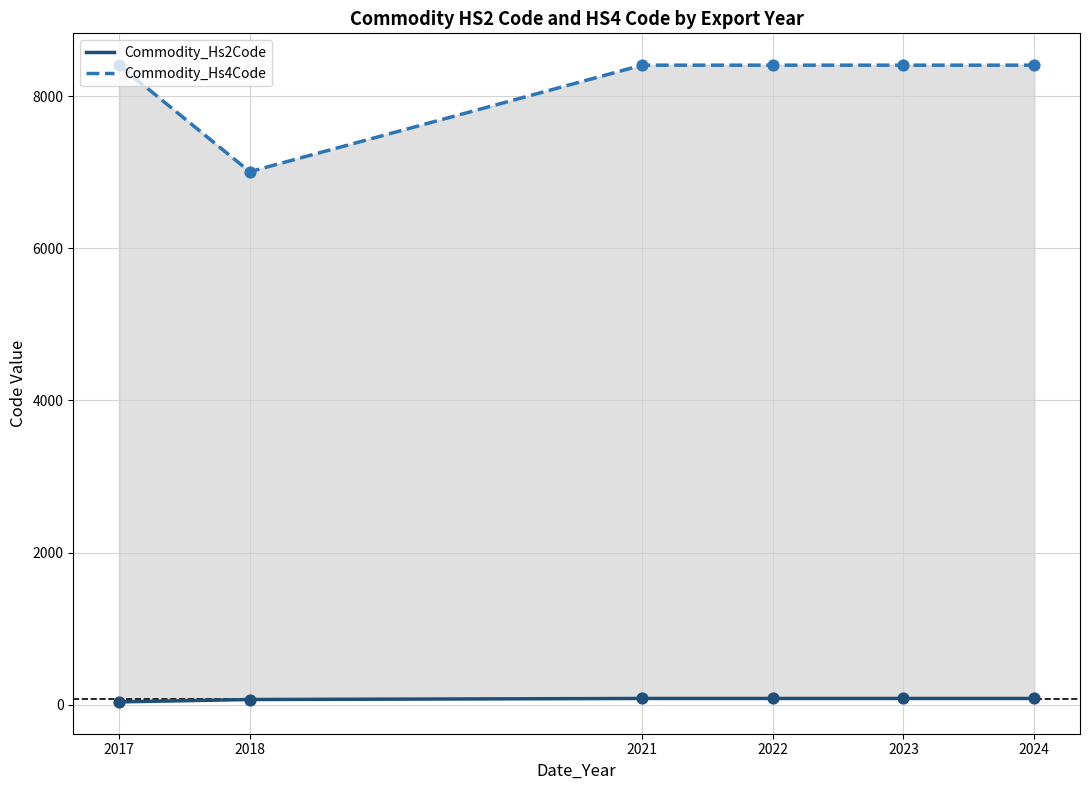

At how many categories does at least one series exceed 5221?

6